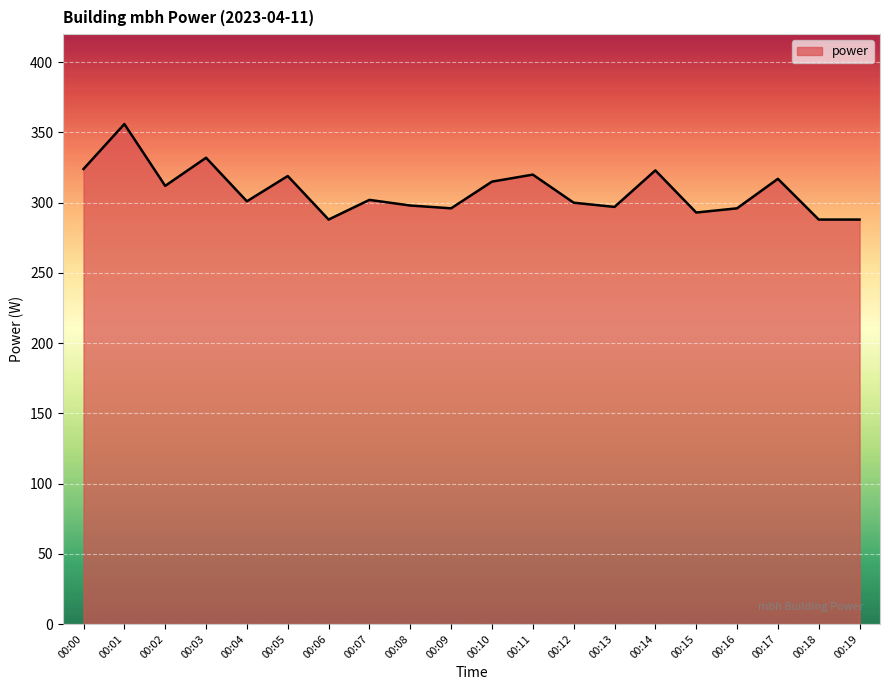

What is the difference between the maximum and minimum values?

68